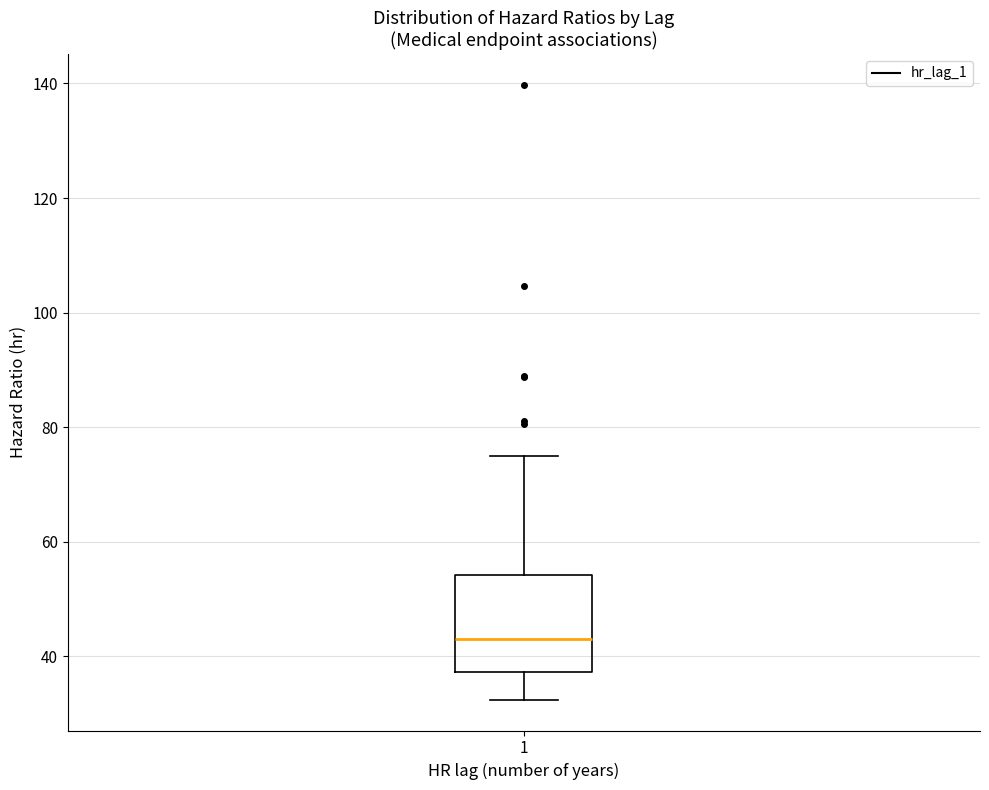

Read this box plot against the y-axis: the position of the median line, the range covered by the box, and the ends of both whiskers. The values are not printed on the chart, so give them approximately, as read against the axis.

median 44, box 38 to 54, whiskers 32 to 74